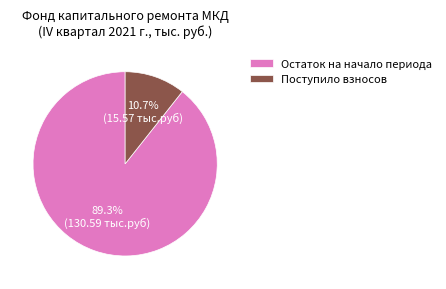

Rank the categories by value from lowest to highest.

Поступило взносов, Остаток на начало периода